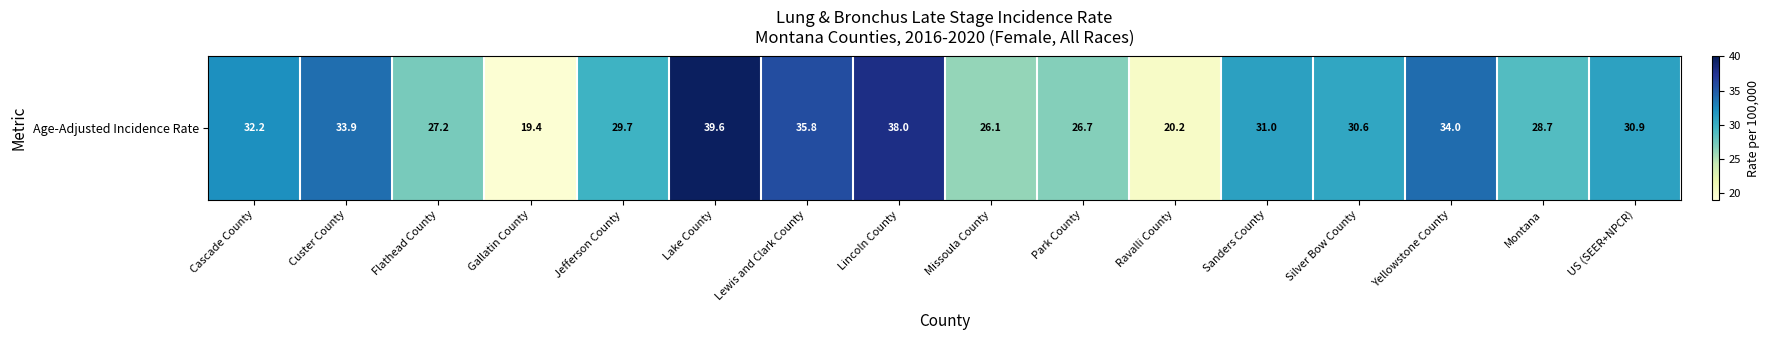

What is the minimum value shown in the chart?

19.4